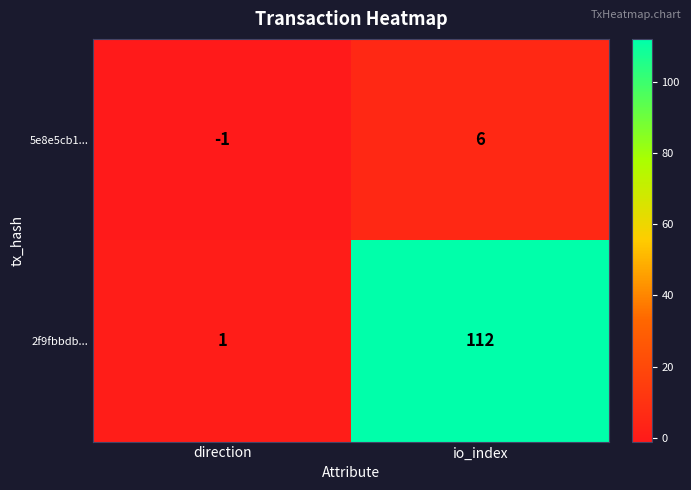

What is the difference between the maximum and minimum values in the 2f9fbbdb... series?

111